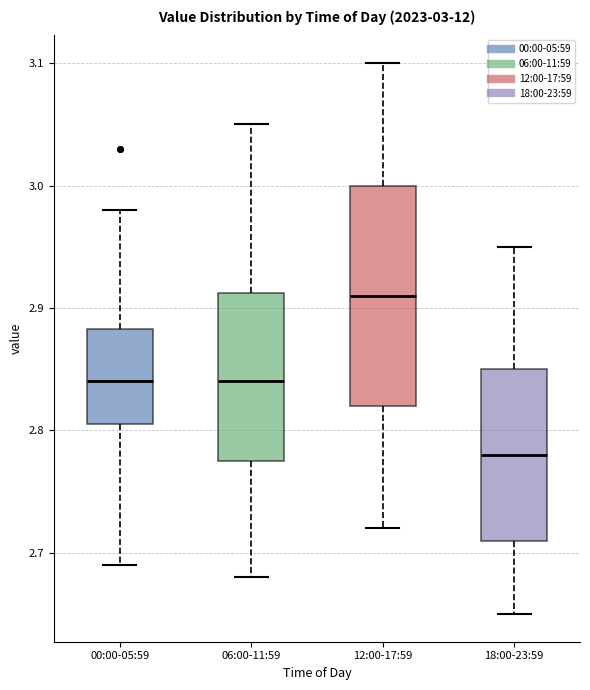

Comparing the boxes themselves (not the whiskers), which one is the tallest?

12:00-17:59